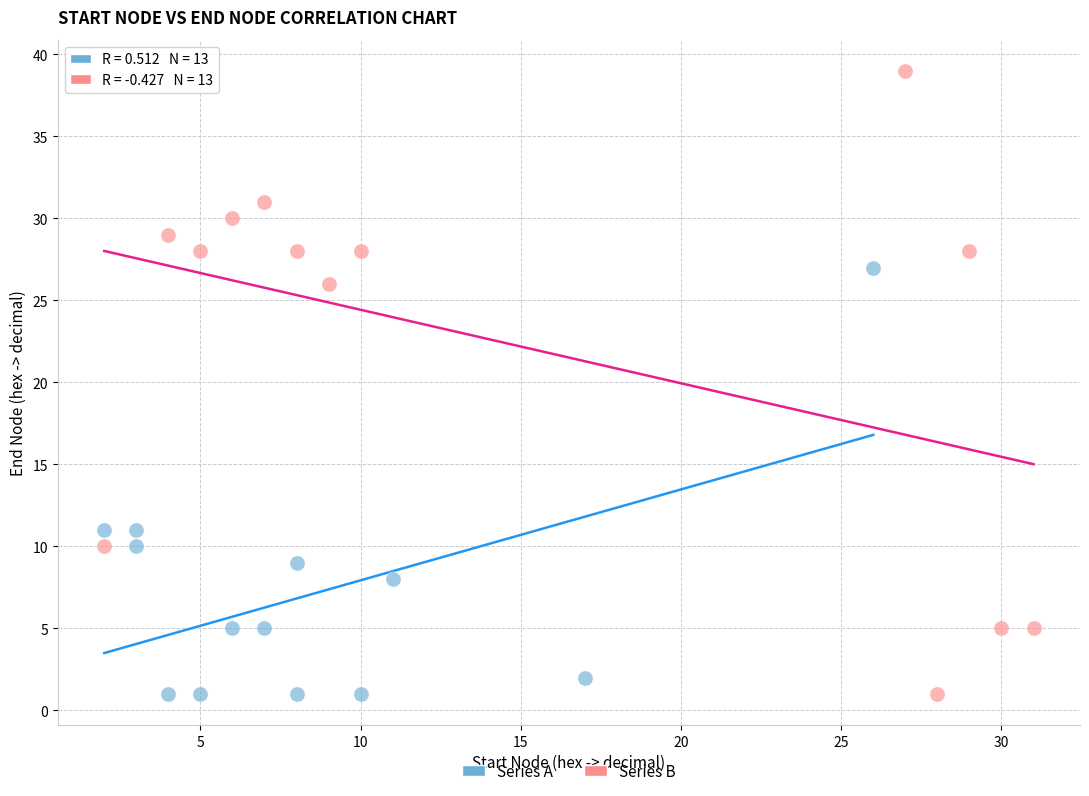

Which series reaches the maximum Y coordinate?

Series B